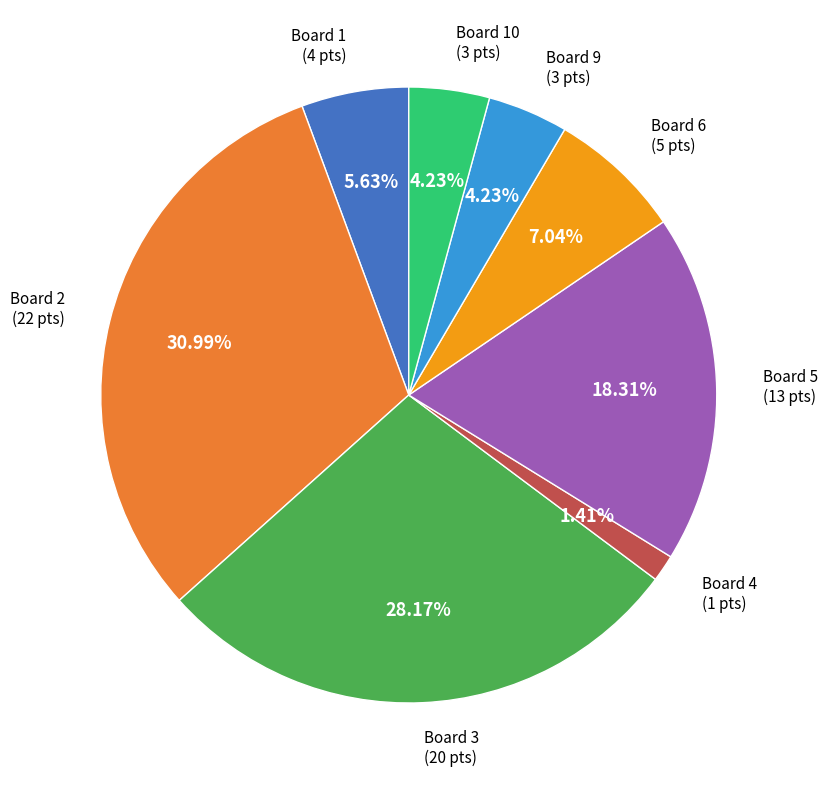

Is there any slice that represents more than half of the pie?

No